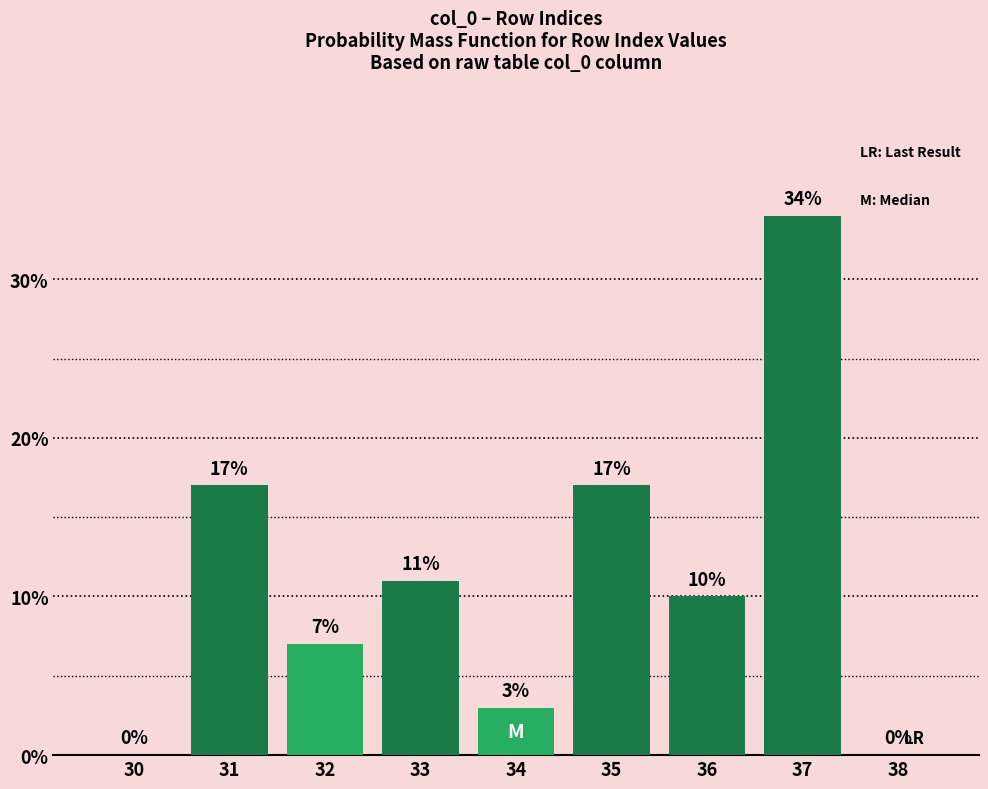

Reading left to right, list all the values displayed in this chart.

30=0	31=17	32=7	33=11	34=3	35=17	36=10	37=34	38=0